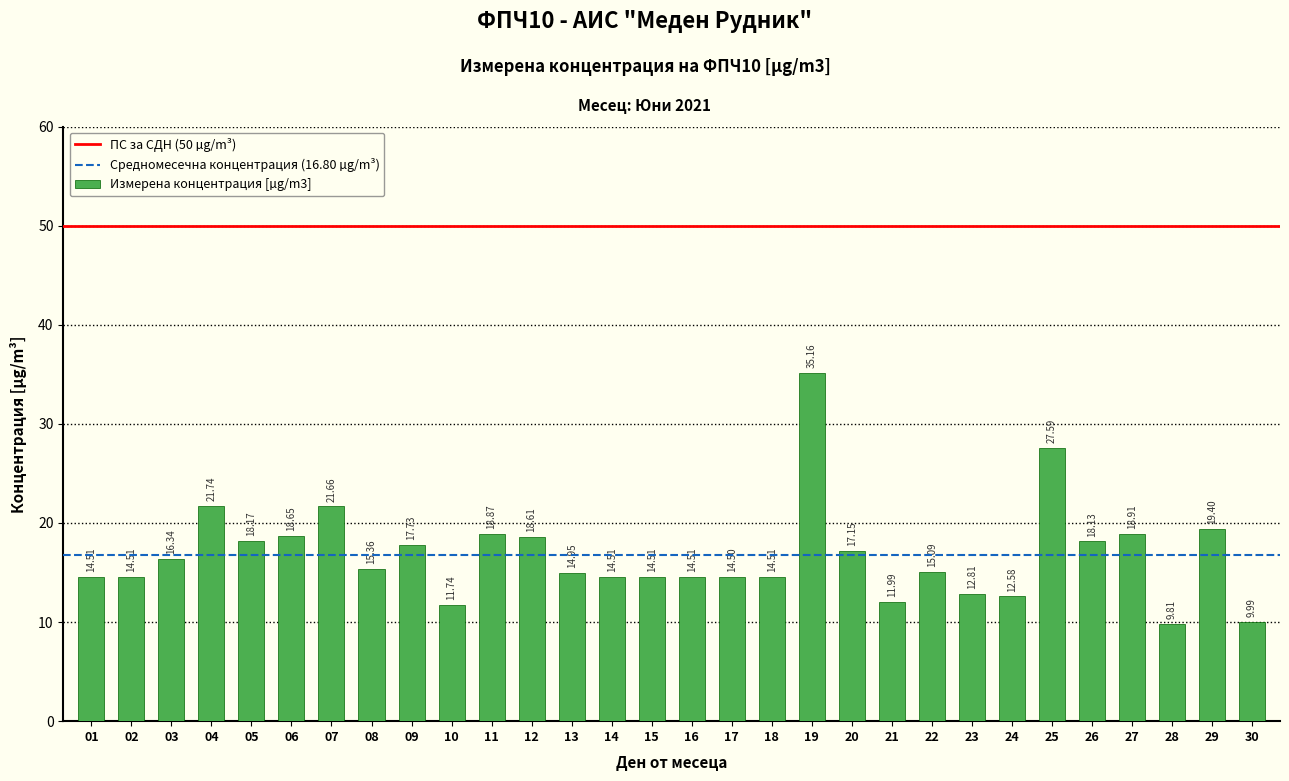

What is the difference between the values at 23 and 26?

5.3